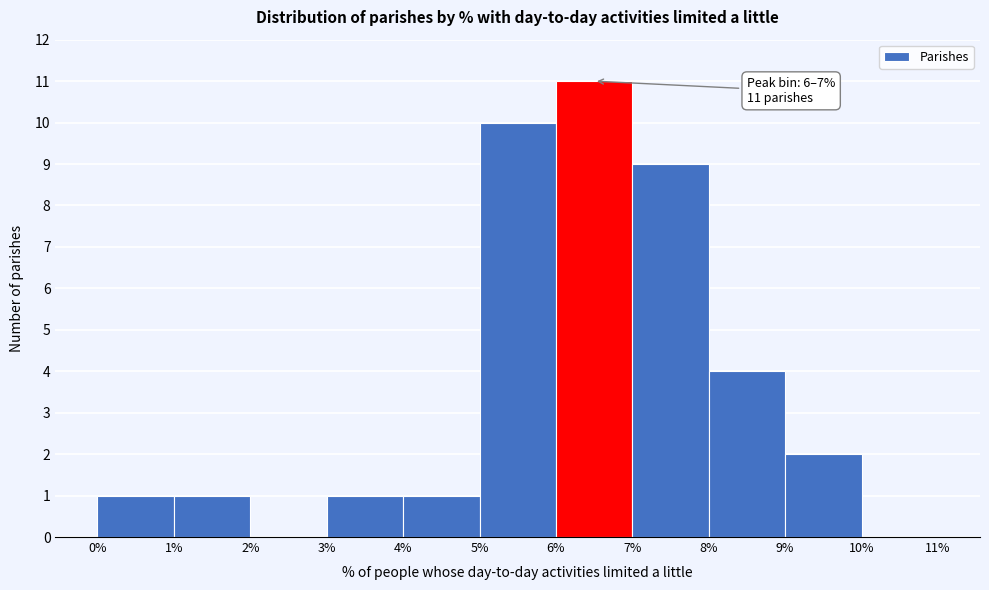

Over which range of the x-axis is the bar tallest?

6% to 7%